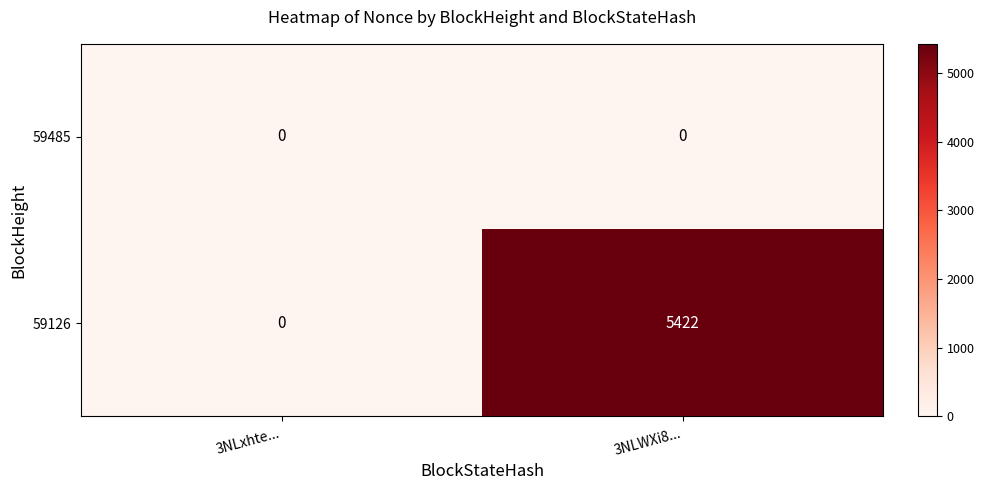

How many distinct data groups are displayed?

2